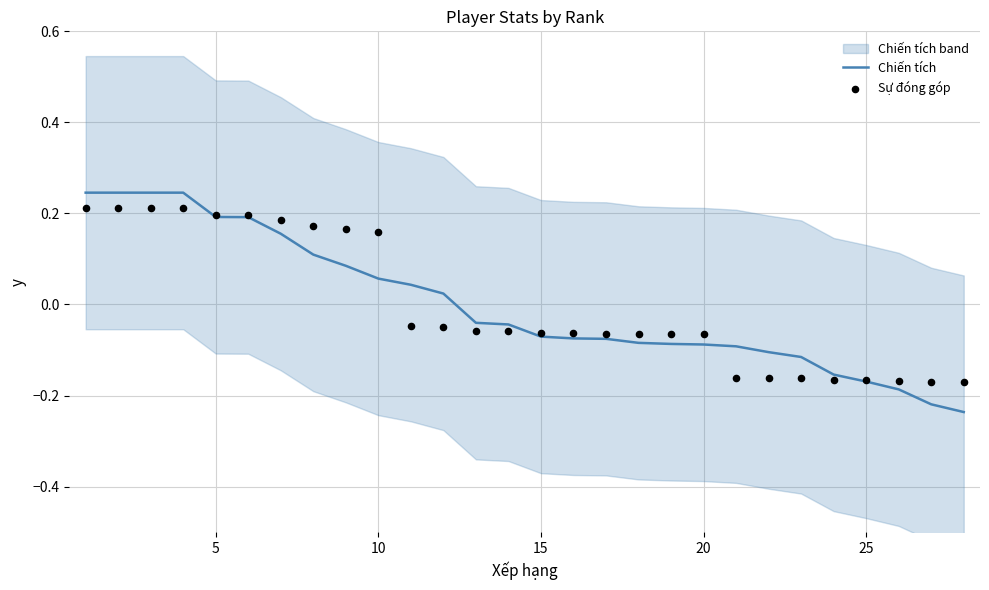

What are all the series names shown in the legend?

Chiến tích, Sự đóng góp